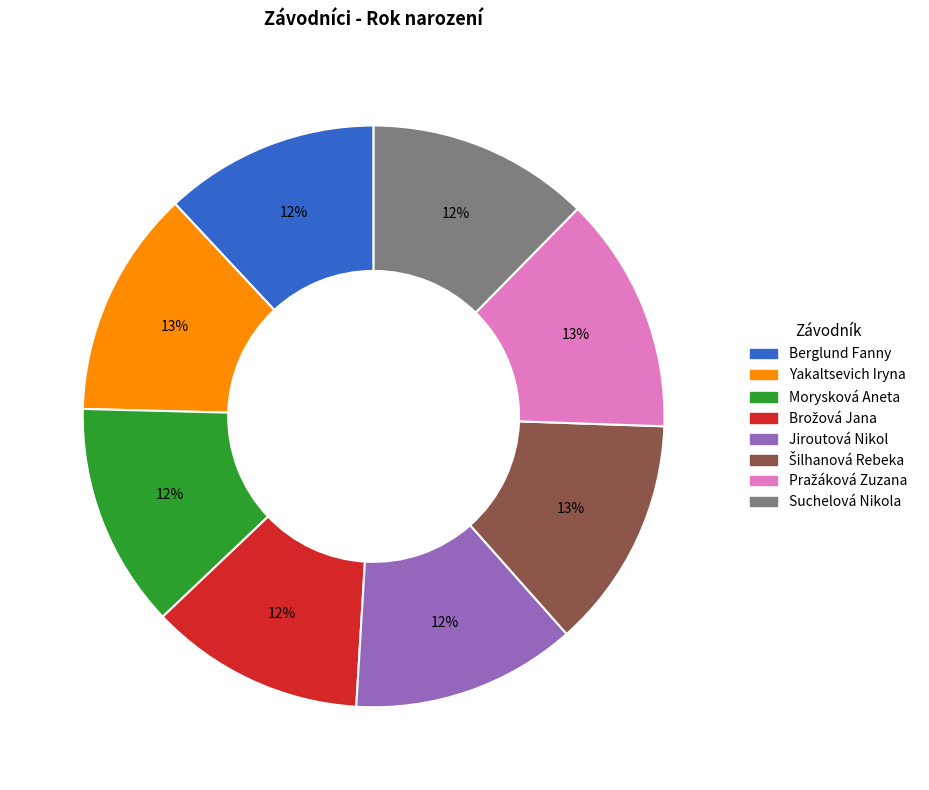

Is it true that Yakaltsevich Iryna is 26% of the pie?

False